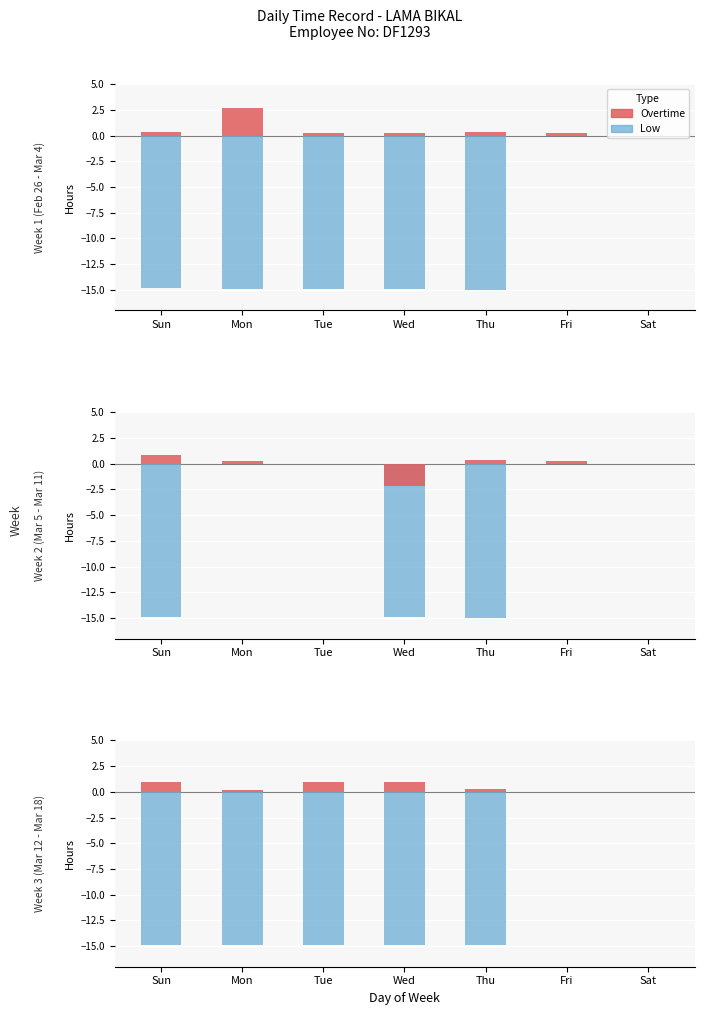

List the labels in order of Overtime value, smallest first.

Fri, Sat, Mon, Thu, Wed, Tue, Sun